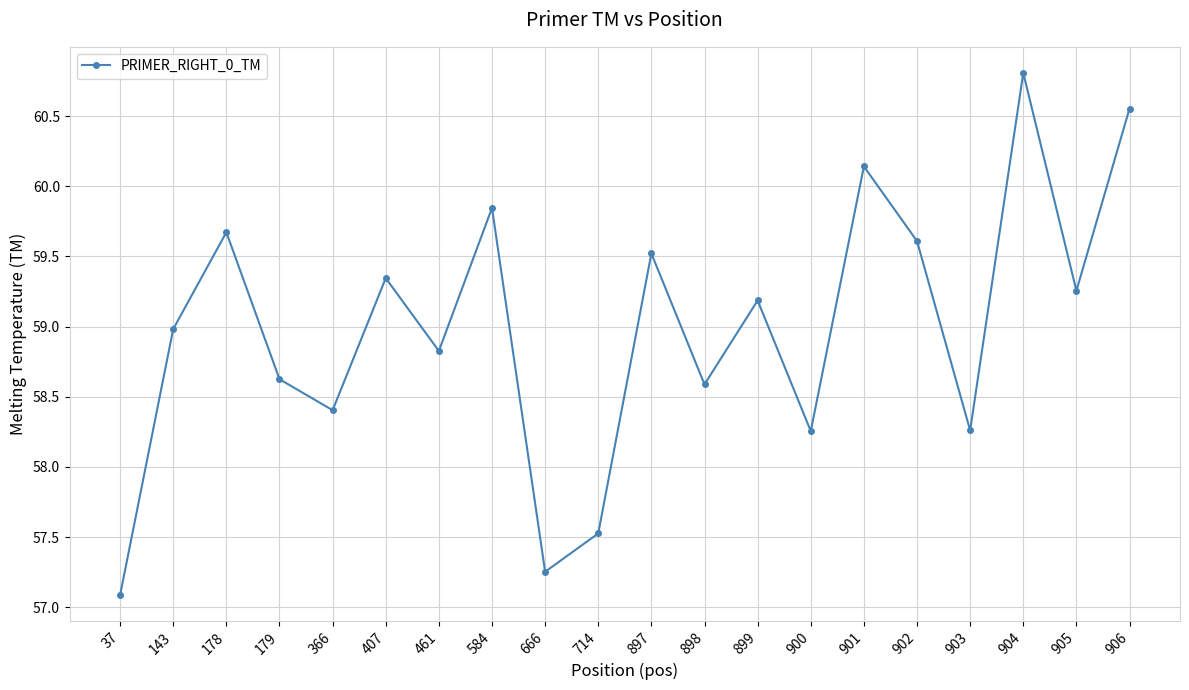

What is the maximum value shown in the chart?

60.8